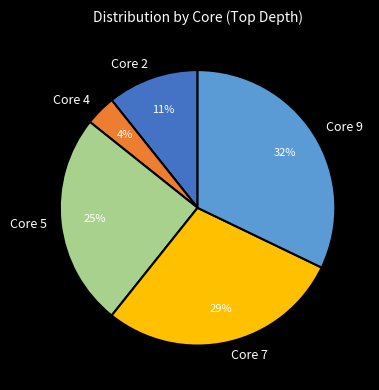

Between Core 7 and Core 2, which is larger?

Core 7